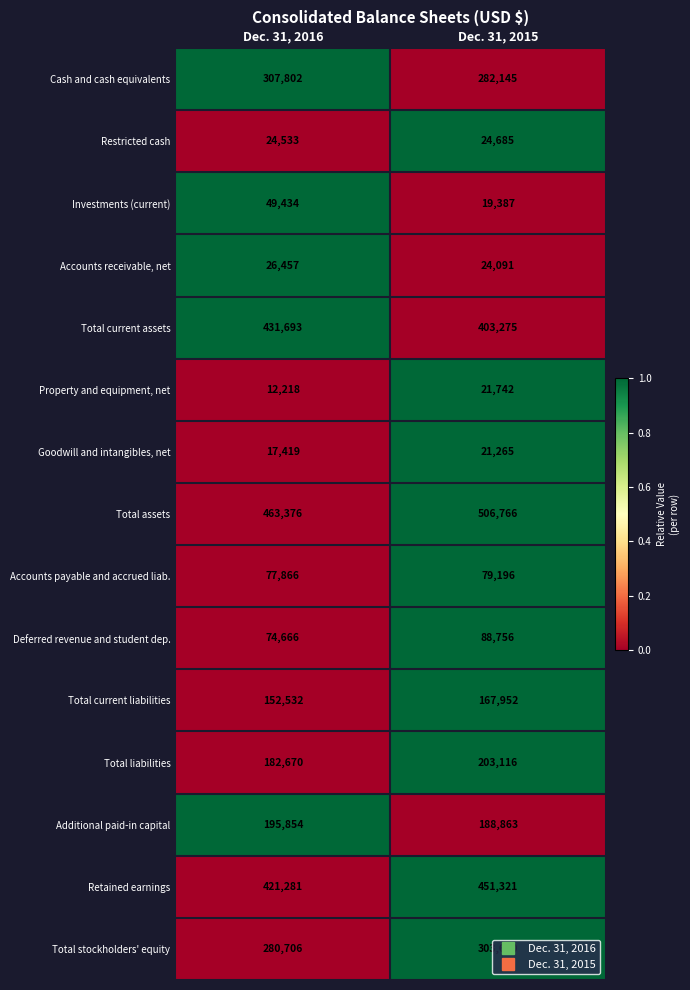

Rank the series by their maximum value, from highest to lowest.

Total assets, Retained earnings, Total current assets, Cash and cash equivalents, Total stockholders' equity, Total liabilities, Additional paid-in capital, Total current liabilities, Deferred revenue and student dep., Accounts payable and accrued liab., Investments (current), Accounts receivable, net, Restricted cash, Property and equipment, net, Goodwill and intangibles, net